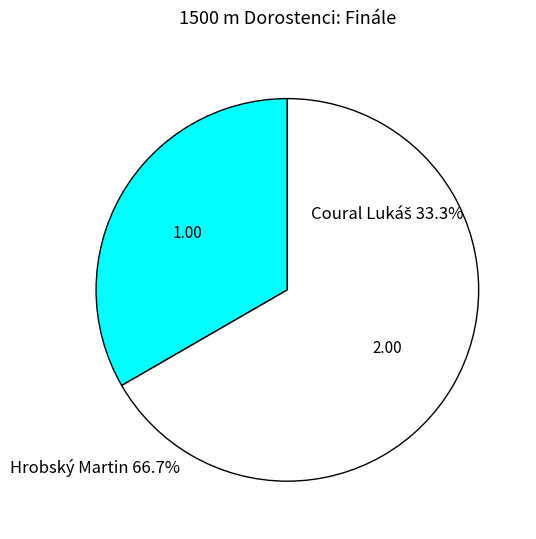

Is there a majority slice in this chart?

Yes